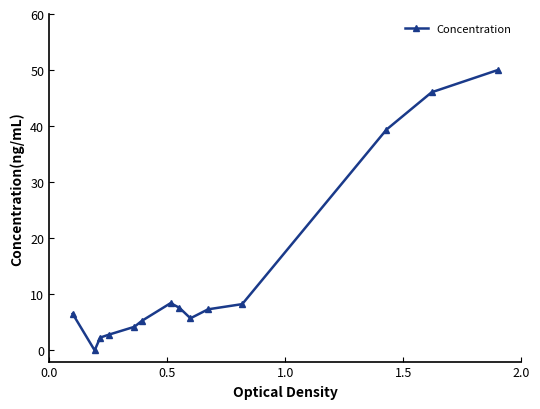

What is the value of the 10th point from the left?

7.3